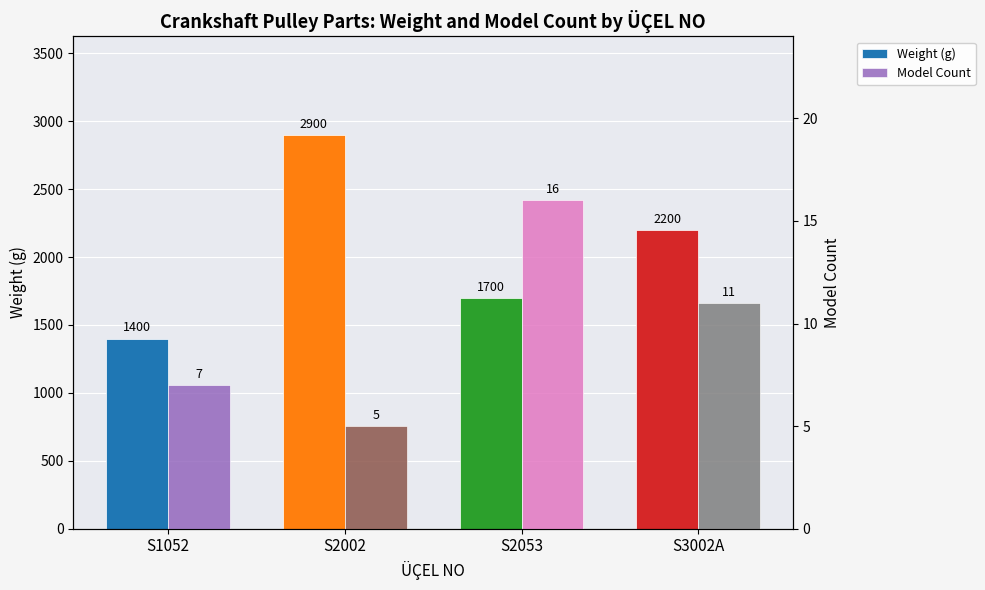

At how many categories does at least one series exceed 2039?

2